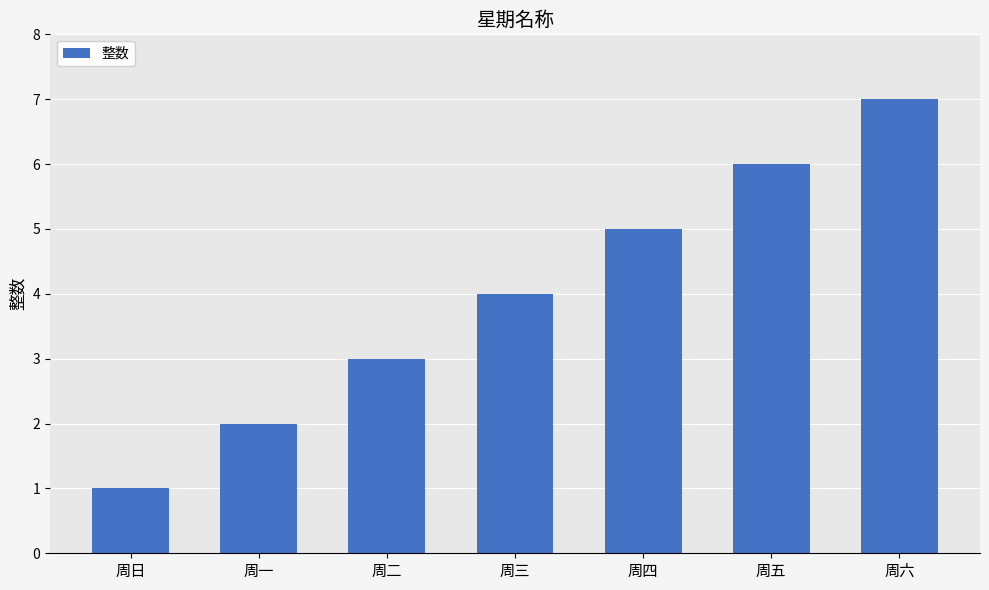

Reading left to right, list all the values displayed in this chart.

1	2	3	4	5	6	7